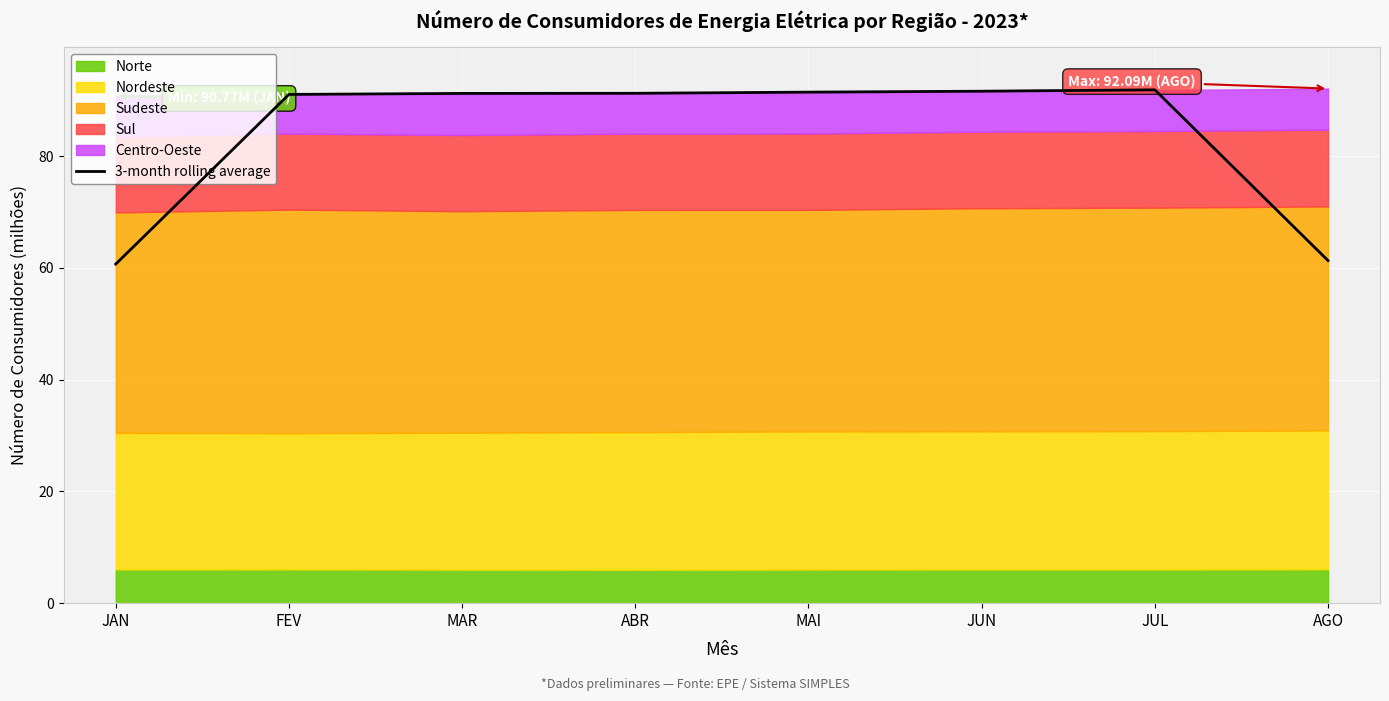

How many data points does each series have?

8